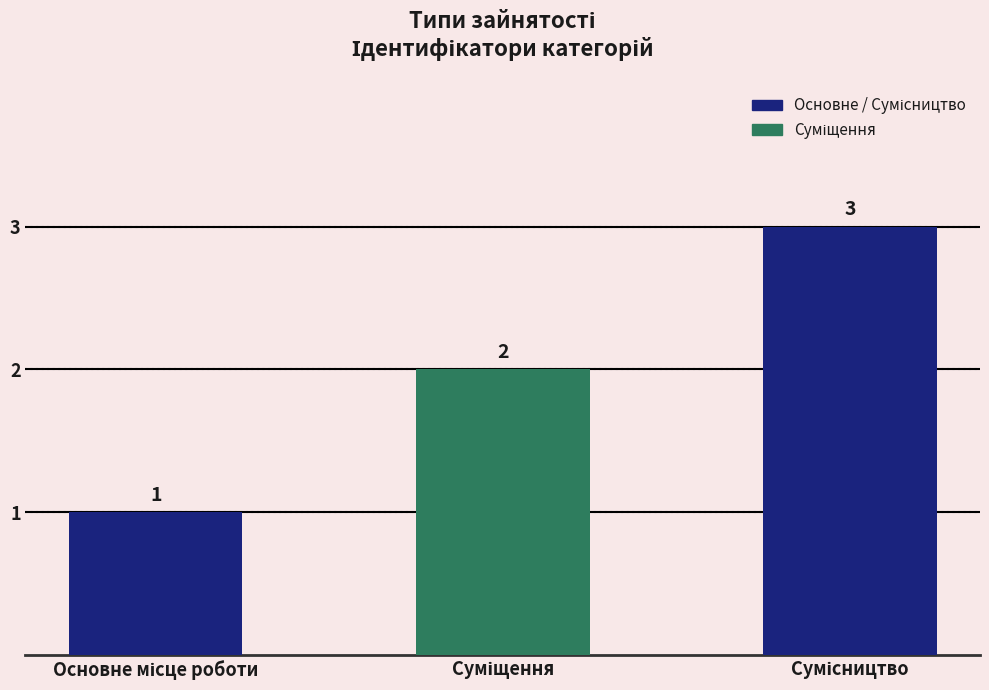

Reading left to right, extract all data points from this chart.

1	2	3